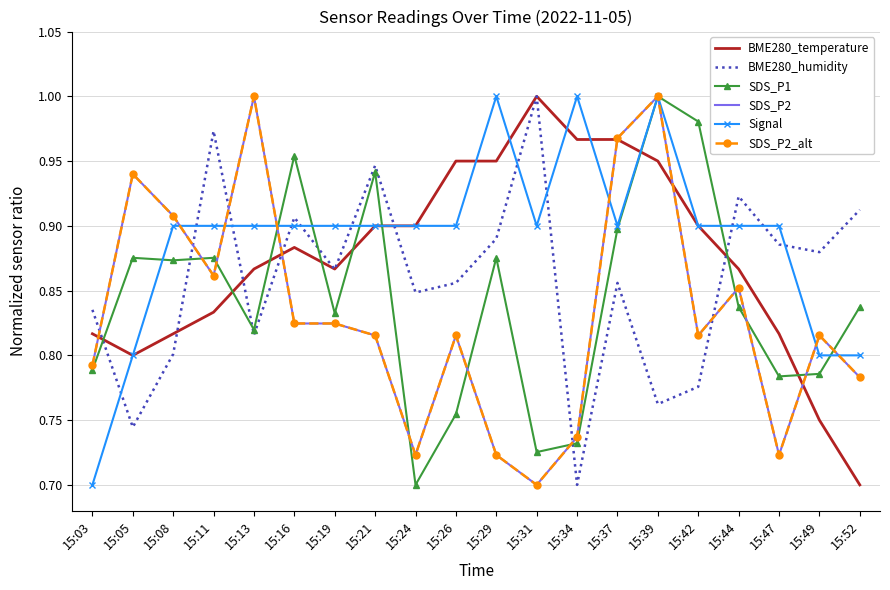

The value of SDS_P2 at 15:16 is 0.3. True or false?

False